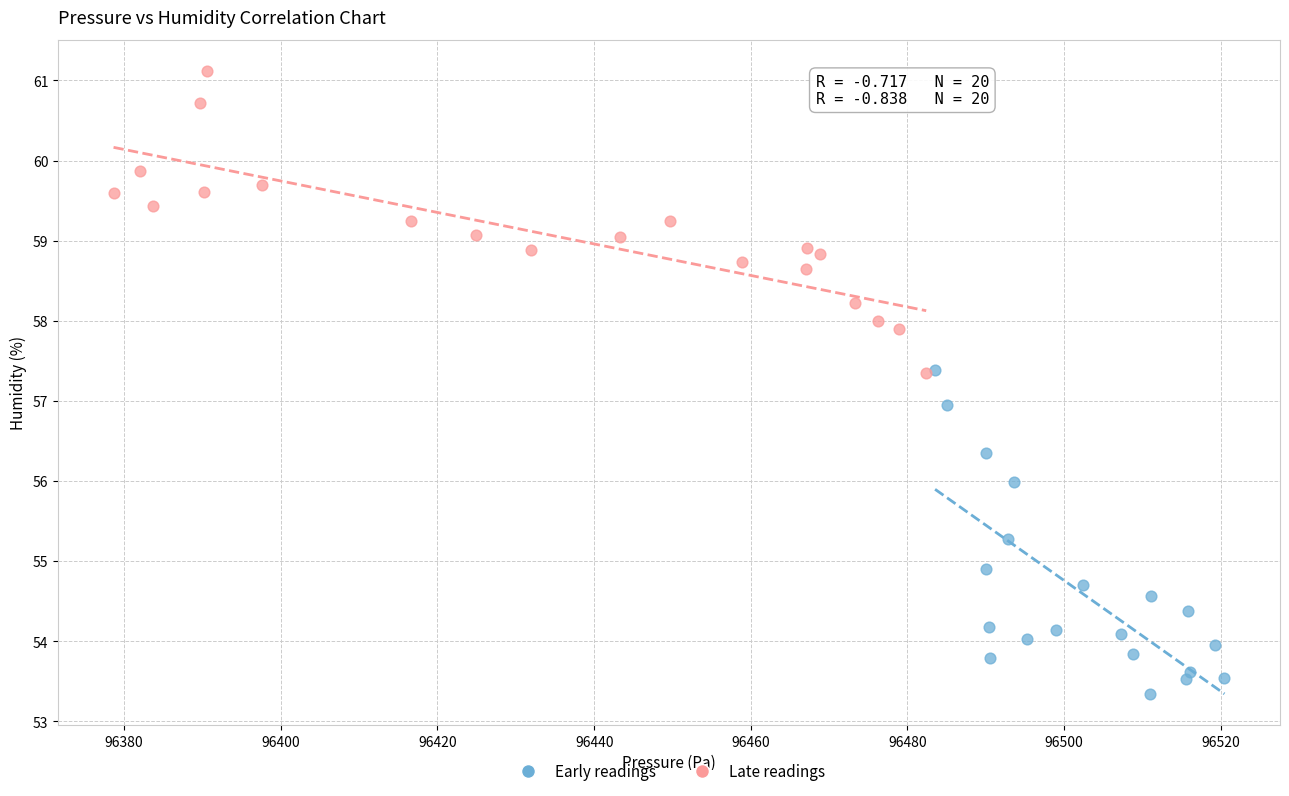

Which series has the widest spread of Y values?

Early readings